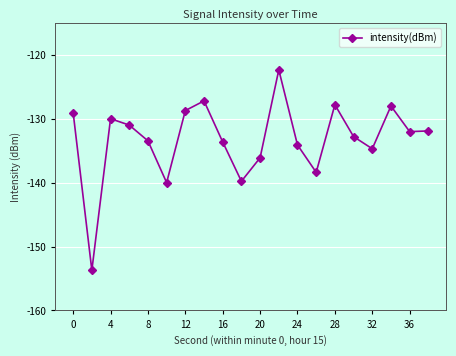

What is the difference between the maximum and minimum values?

31.4